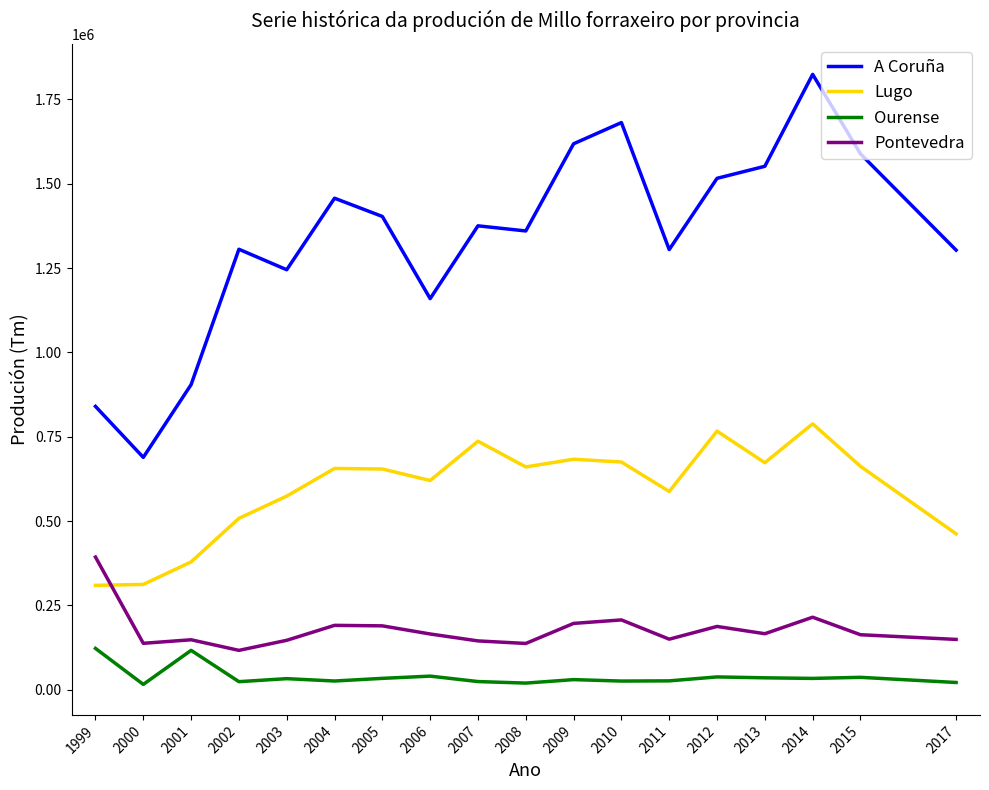

What is the total value across all series at 2008?

2177664